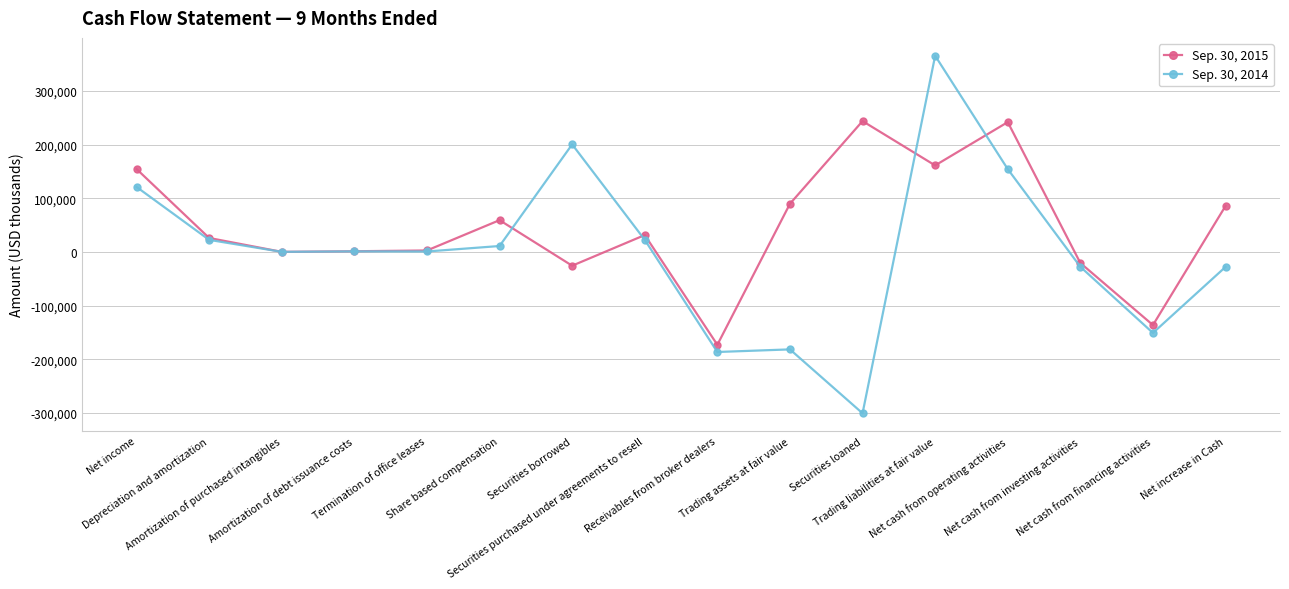

What is the label of the 3rd point from the right?

Net cash from investing activities